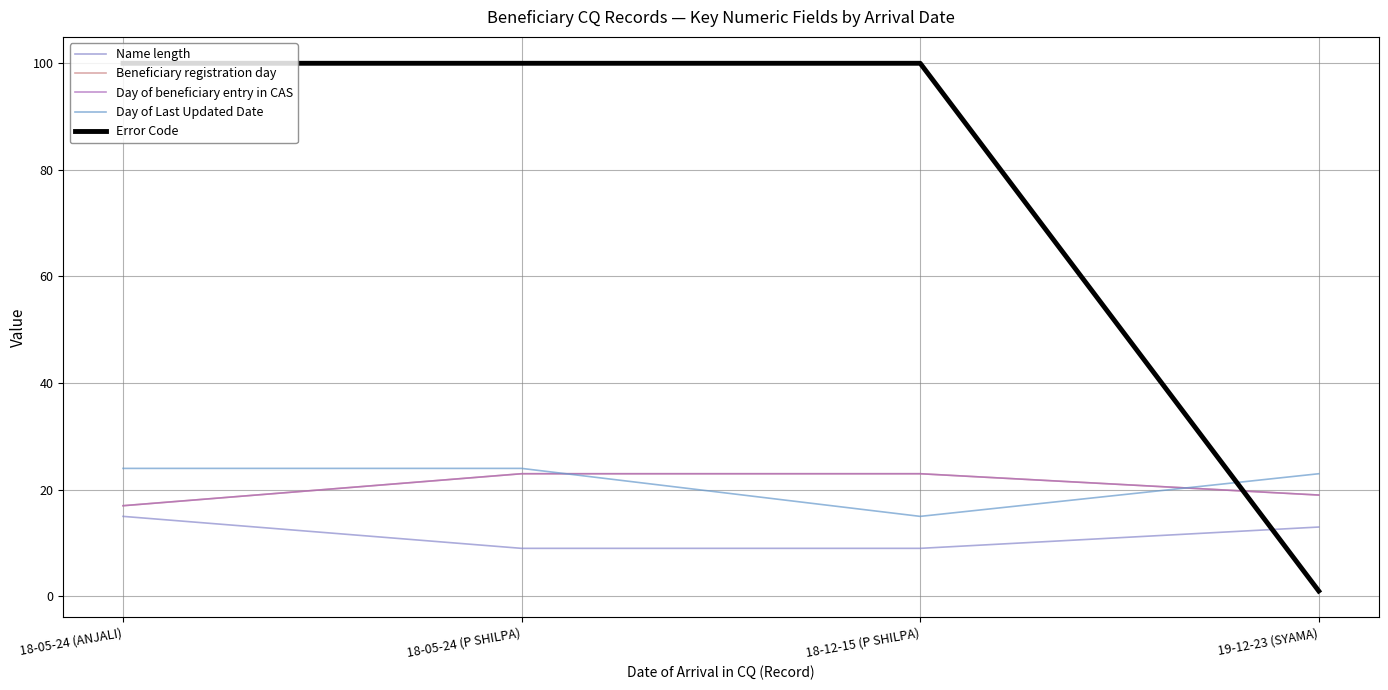

What value does the Error Code series have at 18-05-24 (P SHILPA)?

100